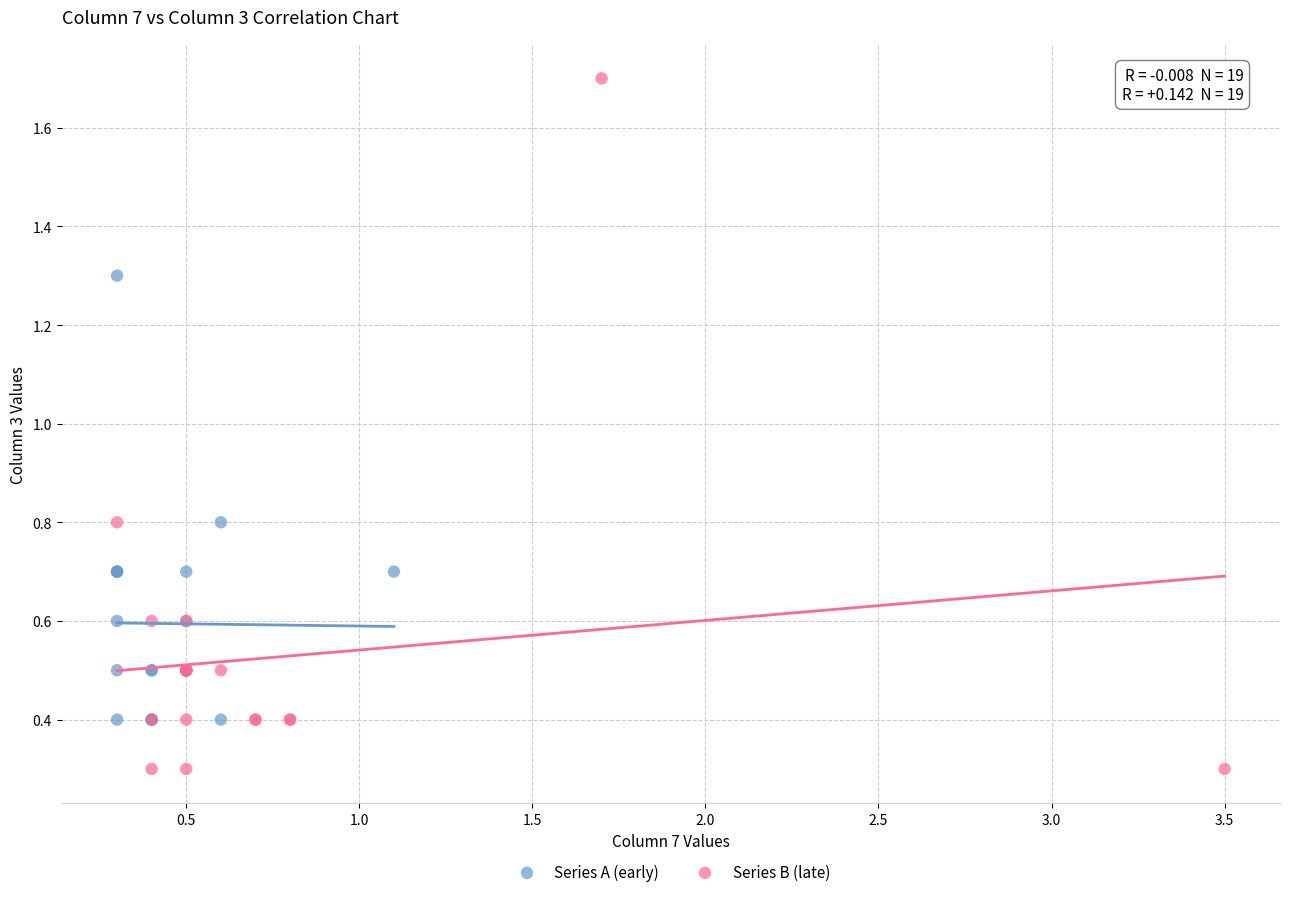

Which series reaches the maximum Y coordinate?

Series B (late)